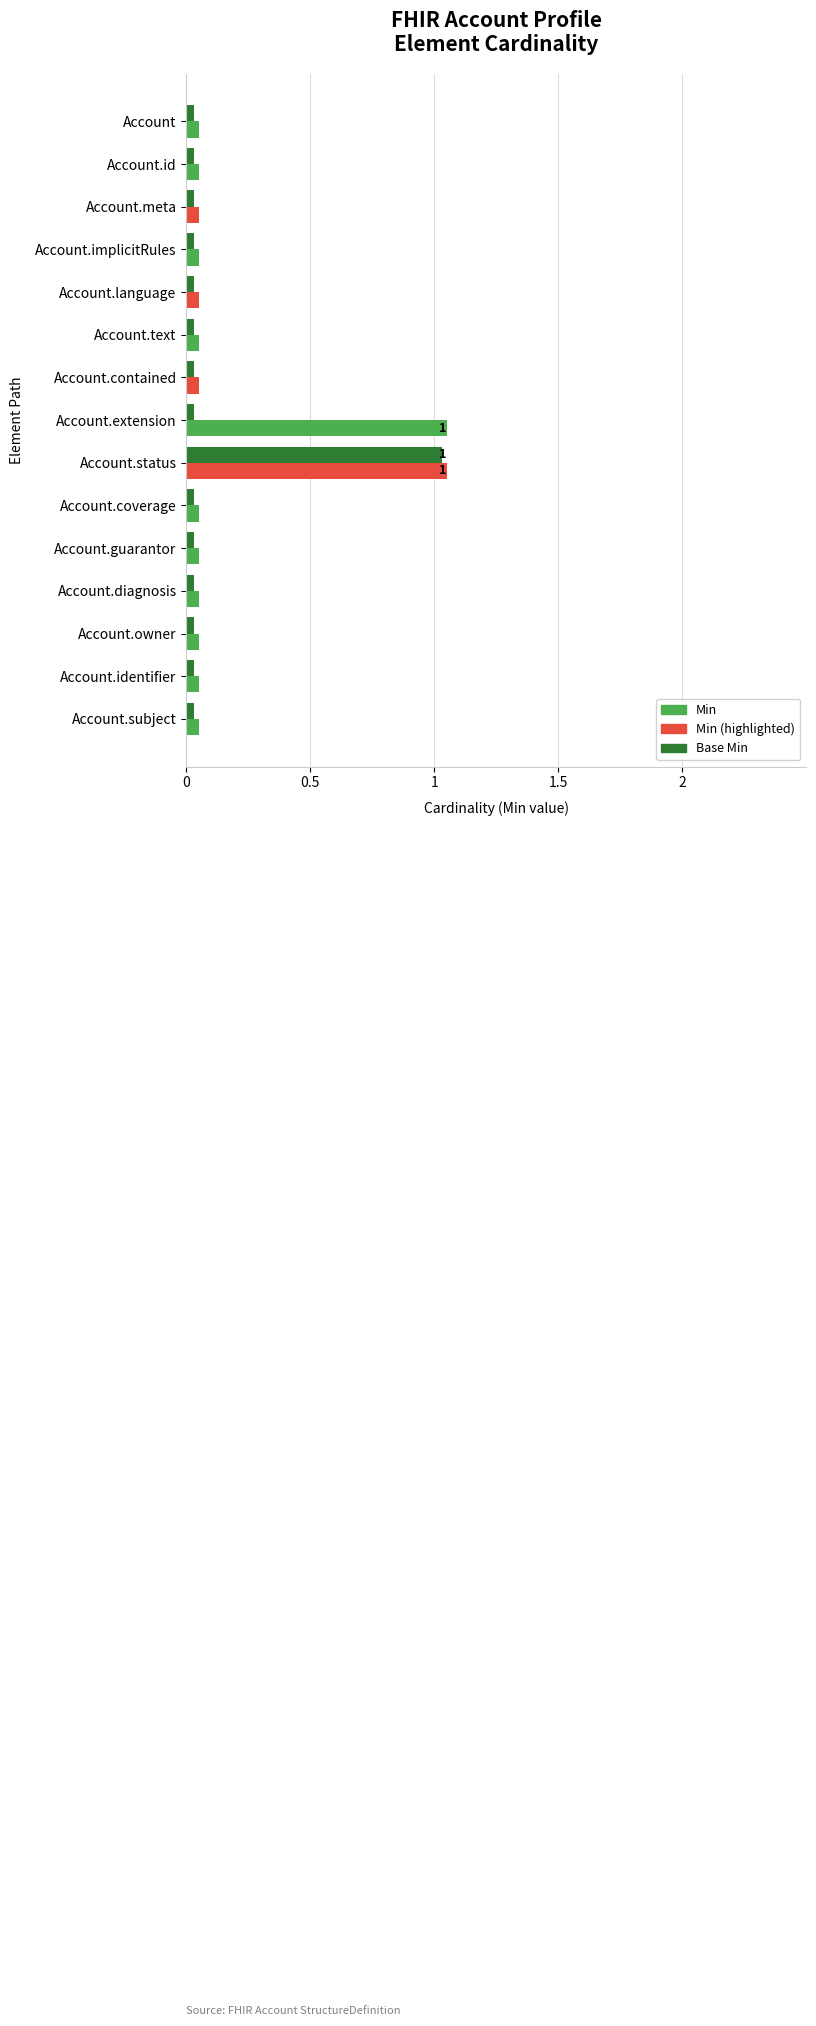

Reading left to right, list all the values displayed in this chart.

Min: Account=0	Account.id=0	Account.meta=0	Account.implicitRules=0	Account.language=0	Account.text=0	Account.contained=0	Account.extension=1	Account.status=1	Account.coverage=0	Account.guarantor=0	Account.diagnosis=0	Account.owner=0	Account.identifier=0	Account.subject=0
Base Min: Account=0	Account.id=0	Account.meta=0	Account.implicitRules=0	Account.language=0	Account.text=0	Account.contained=0	Account.extension=0	Account.status=1	Account.coverage=0	Account.guarantor=0	Account.diagnosis=0	Account.owner=0	Account.identifier=0	Account.subject=0